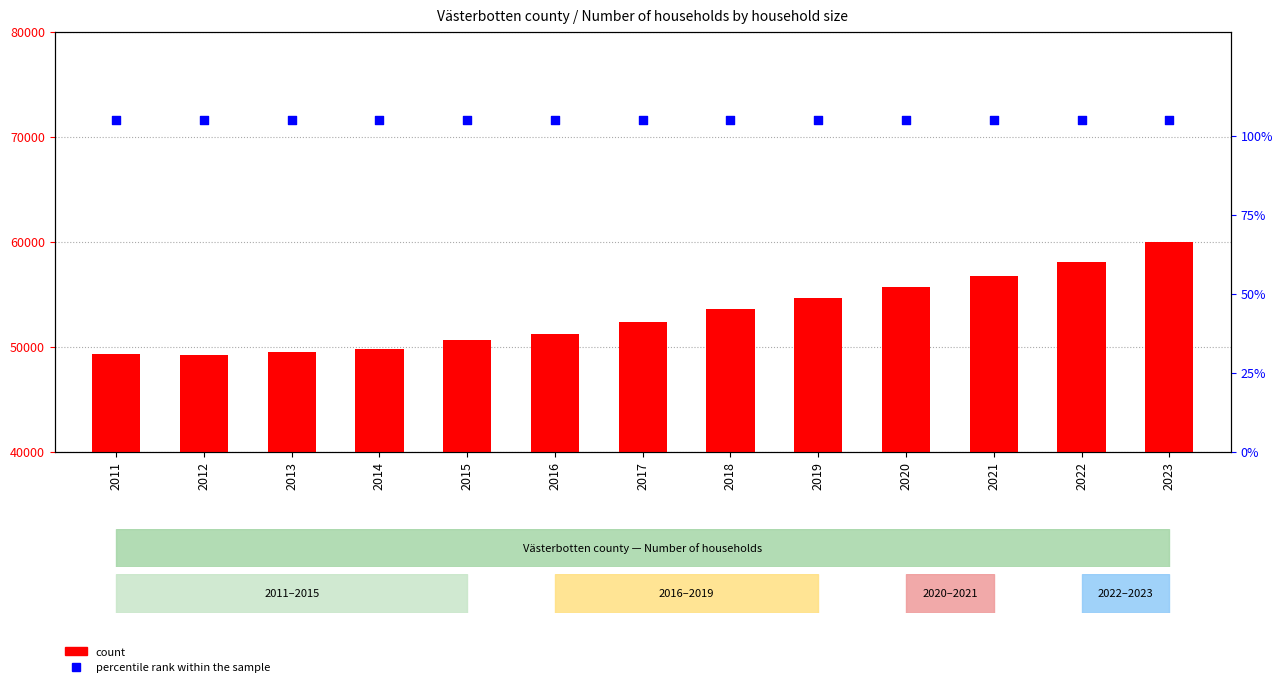

What are all the series names shown in the legend?

count, percentile rank within the sample